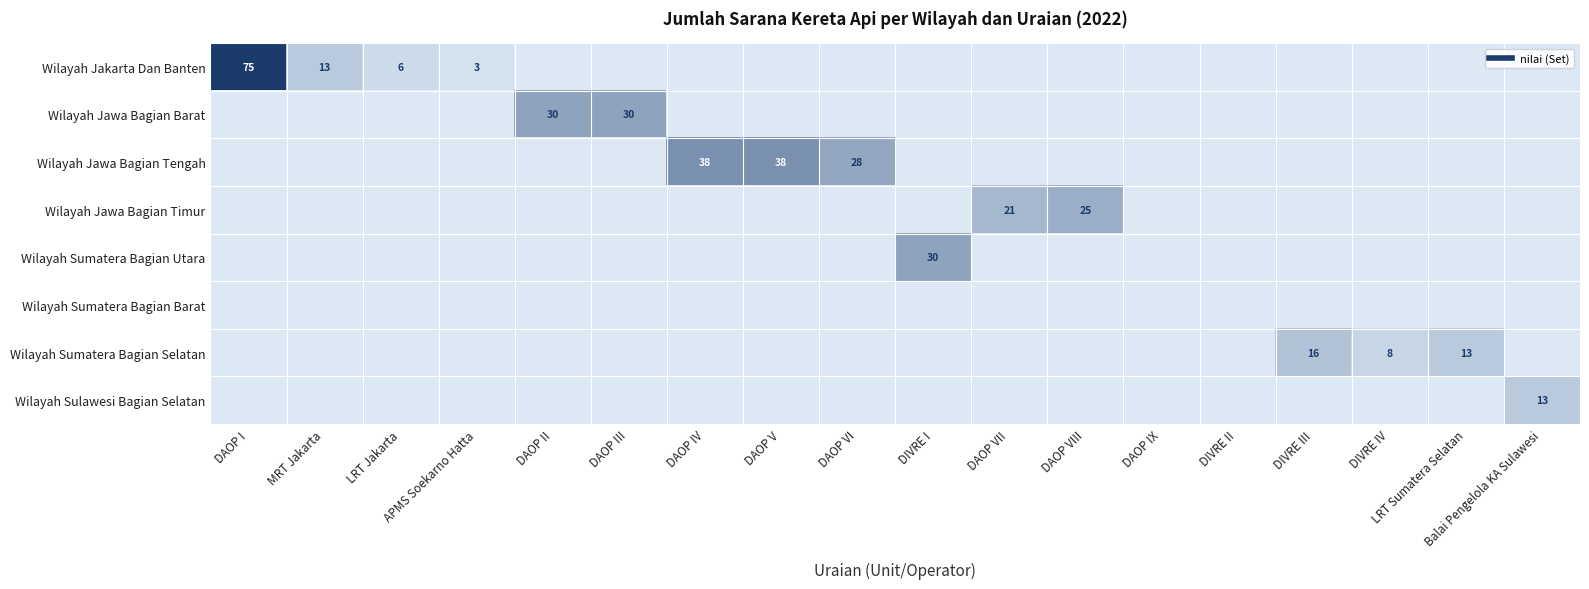

Between DAOP IV and DIVRE I, which series saw the biggest shift?

Wilayah Jawa Bagian Tengah